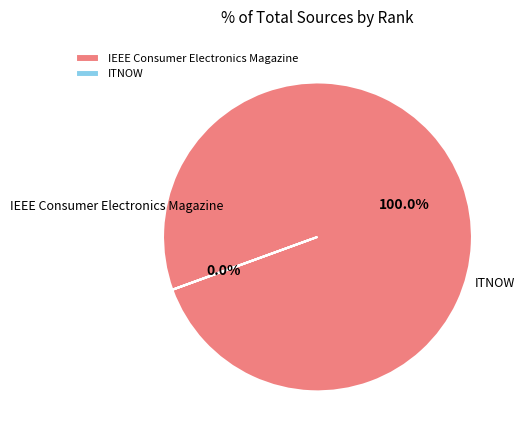

What is the majority slice?

IEEE Consumer Electronics Magazine